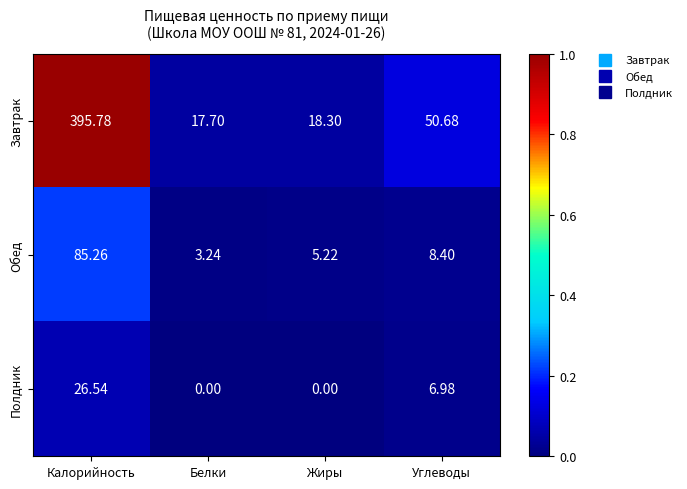

How many series are shown in this chart?

3